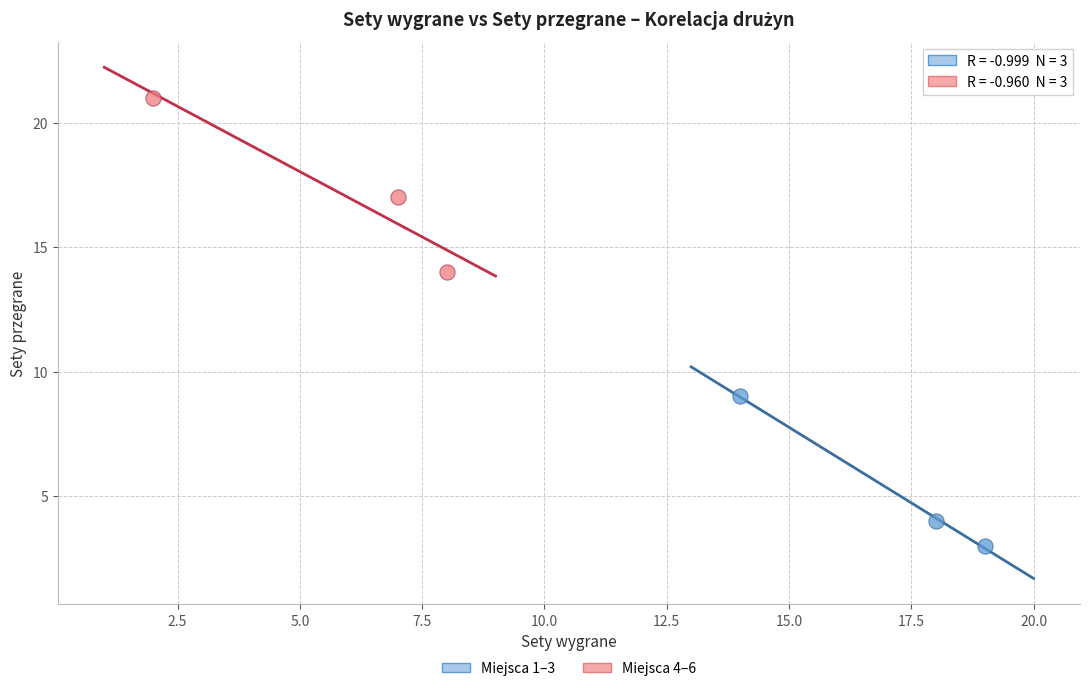

Which series reaches the maximum Y coordinate?

Miejsca 4–6